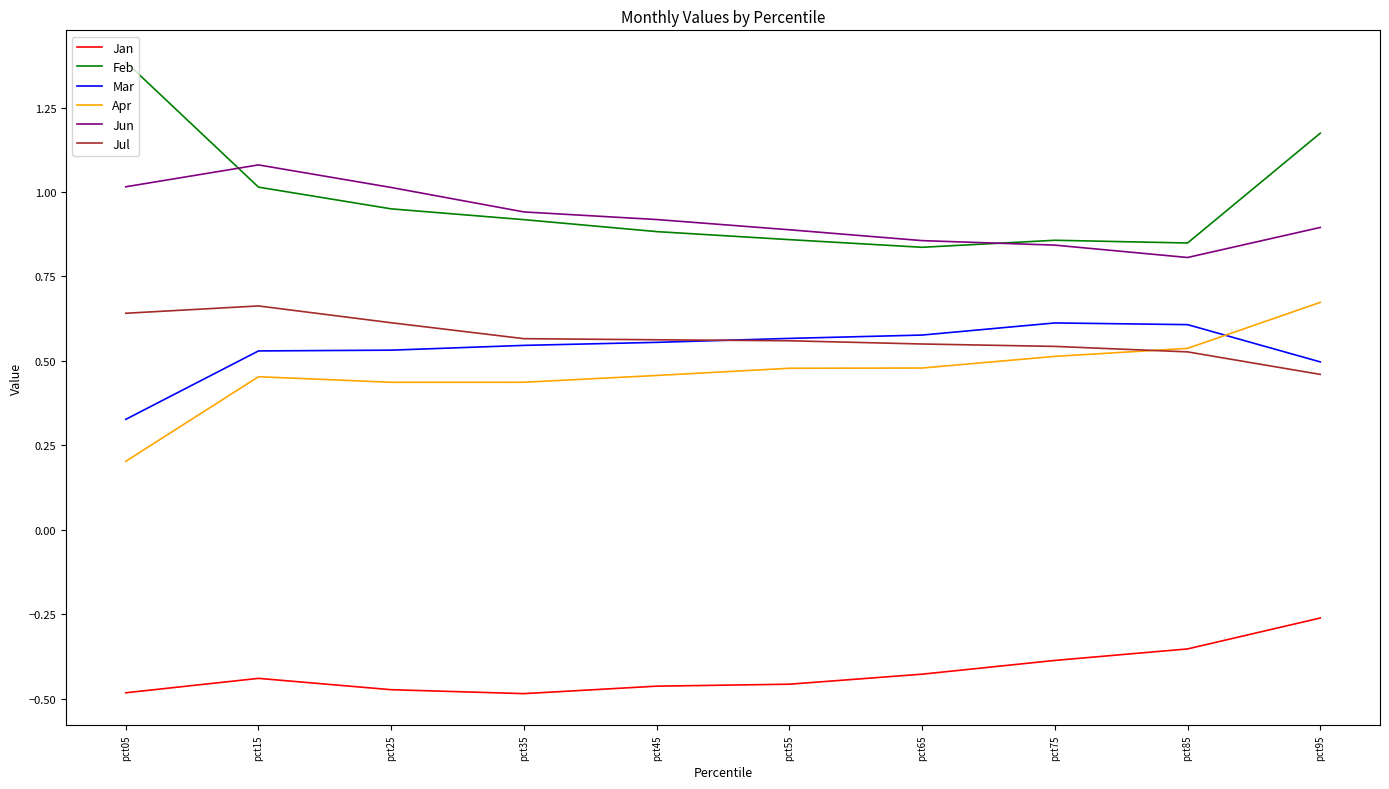

Does the chart display data point markers on the line(s)?

No